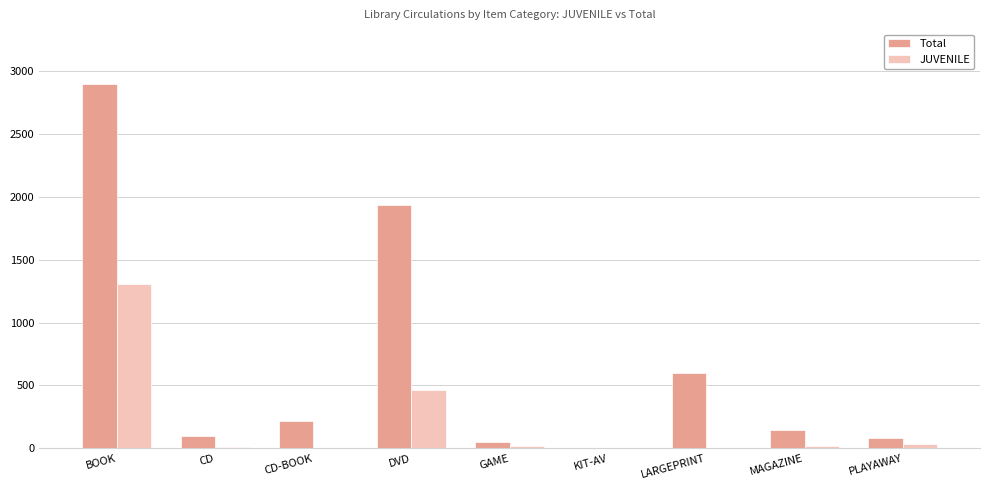

What is the sum of all Total values?

6025